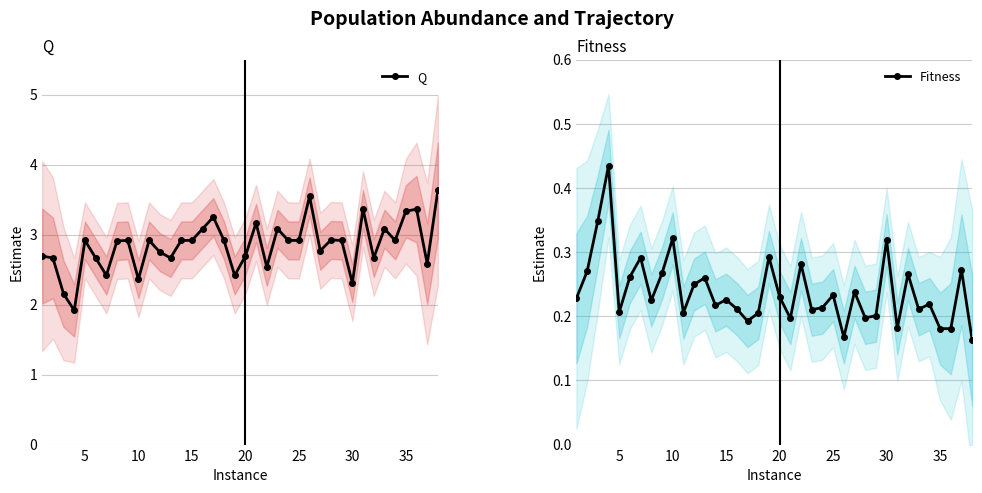

How many Fitness values are between 0 and 1?

38